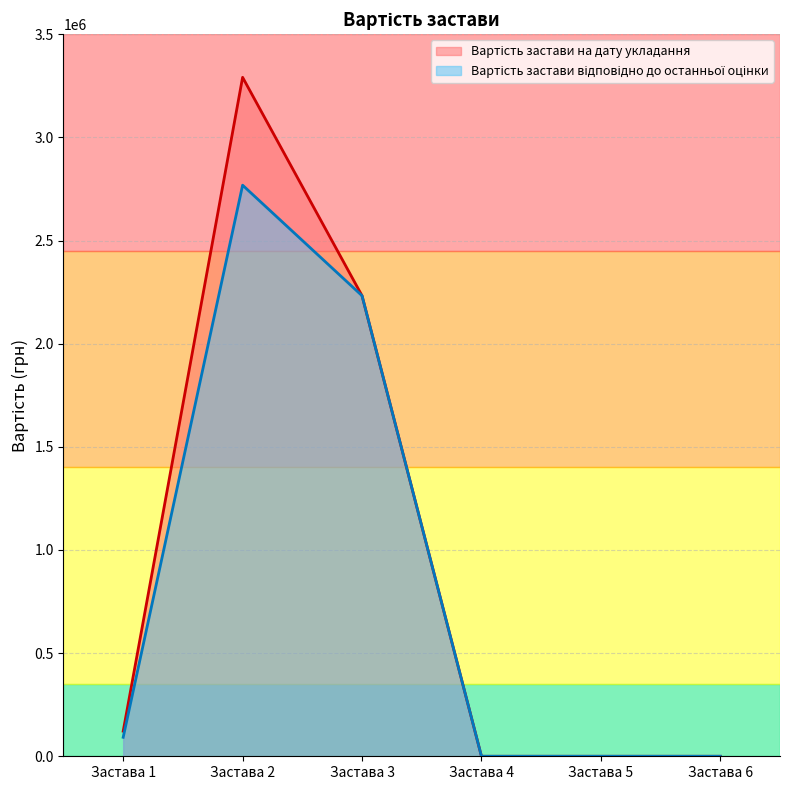

Which category has the lowest value across all series?

Застава 4